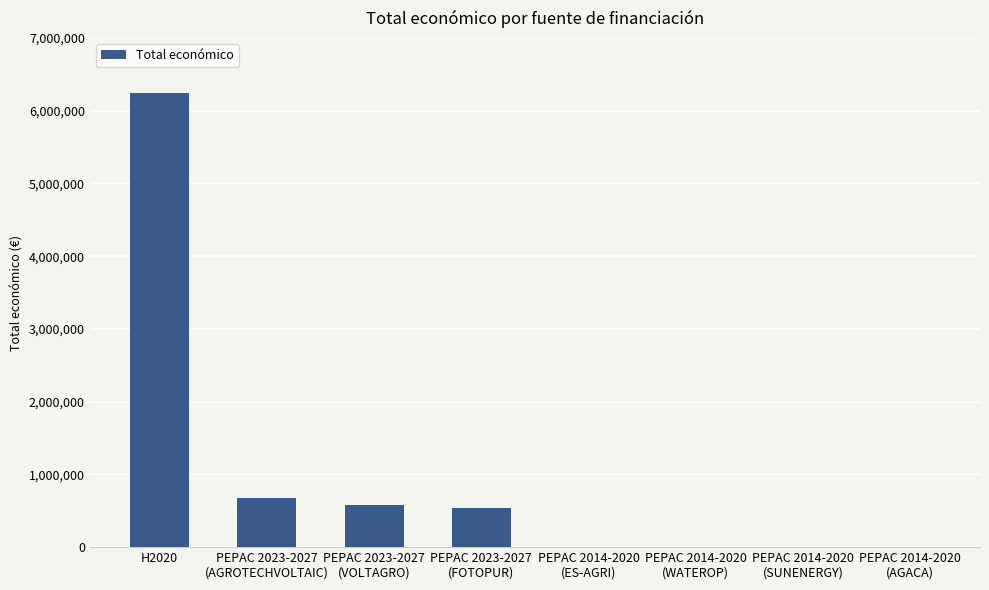

What is the sum of all values?

8072829